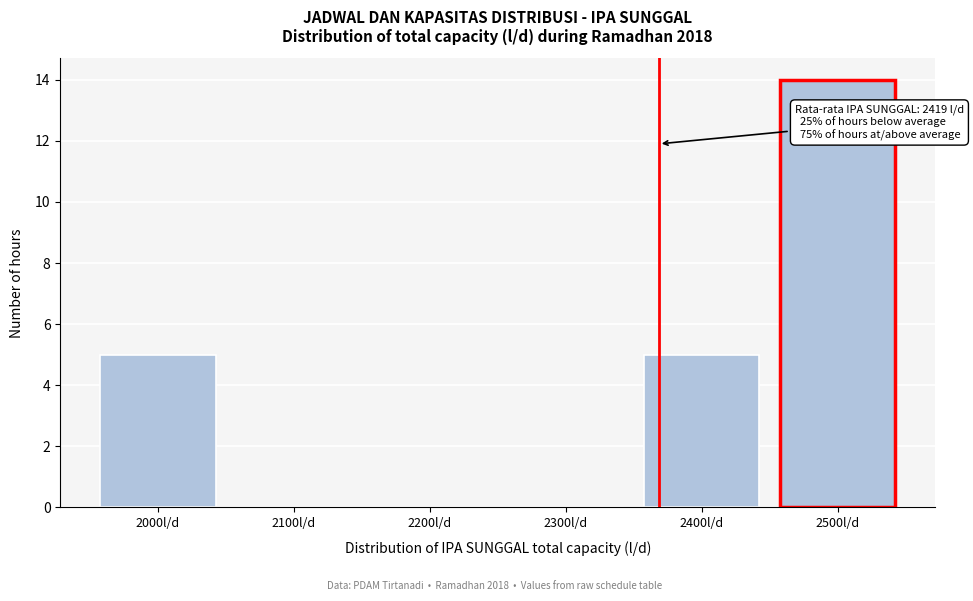

Reading left to right, transcribe all the data shown in this chart.

2000l/d=5	2100l/d=0	2200l/d=0	2300l/d=0	2400l/d=5	2500l/d=14